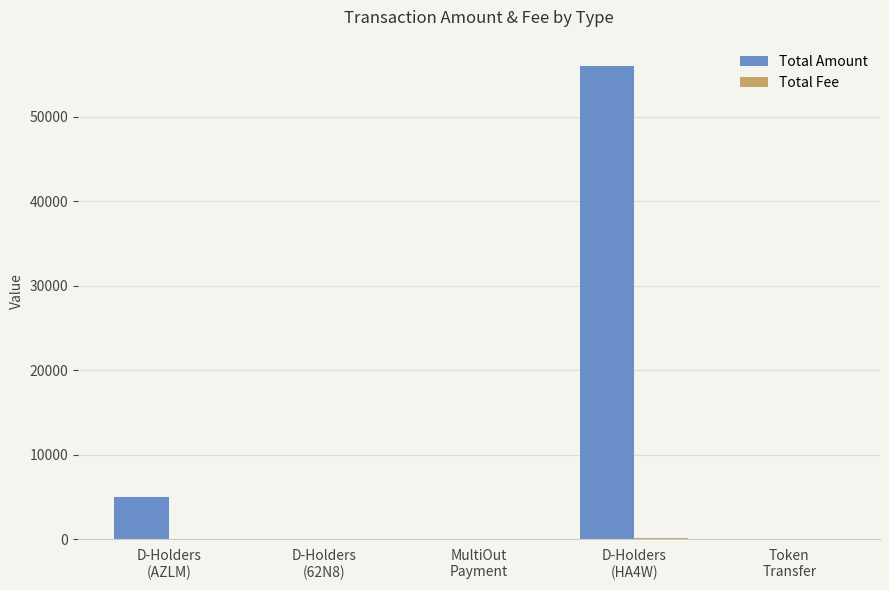

Does the chart contain stacked bars?

No